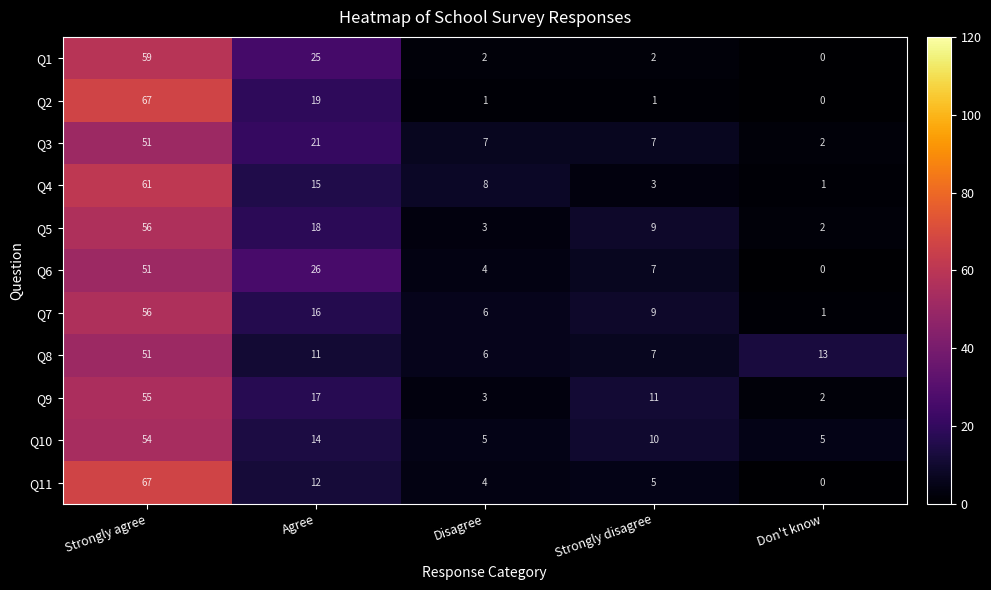

What is the spread (max minus min) of values at Disagree?

7